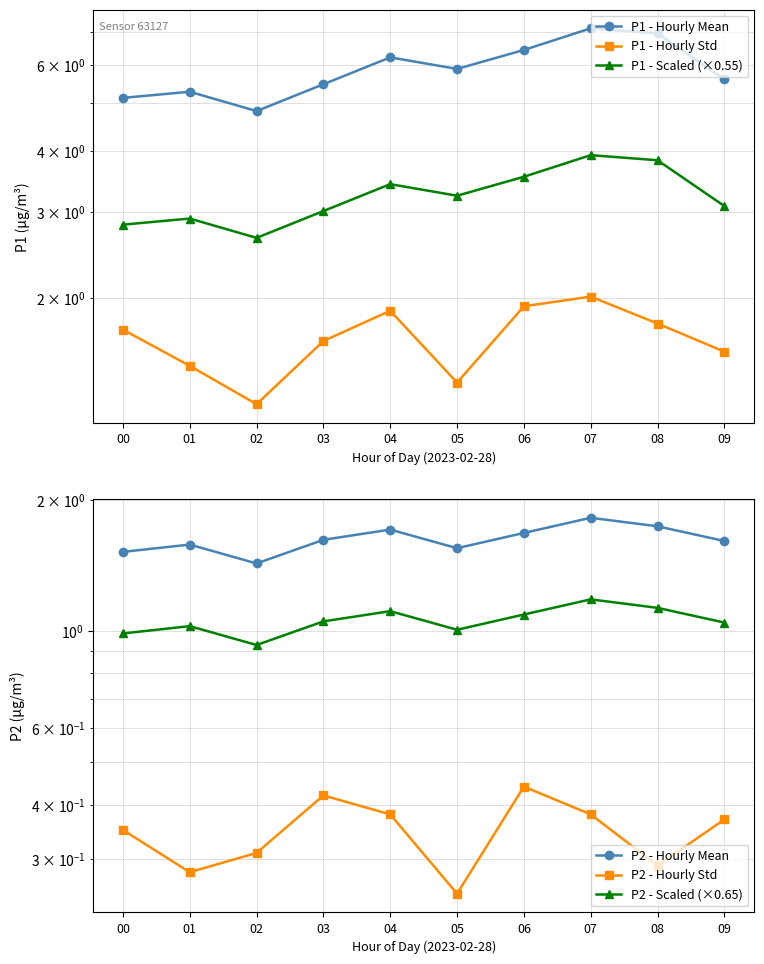

In P2 - Hourly Mean, how many points are lower than both neighbors (excluding endpoints)?

2